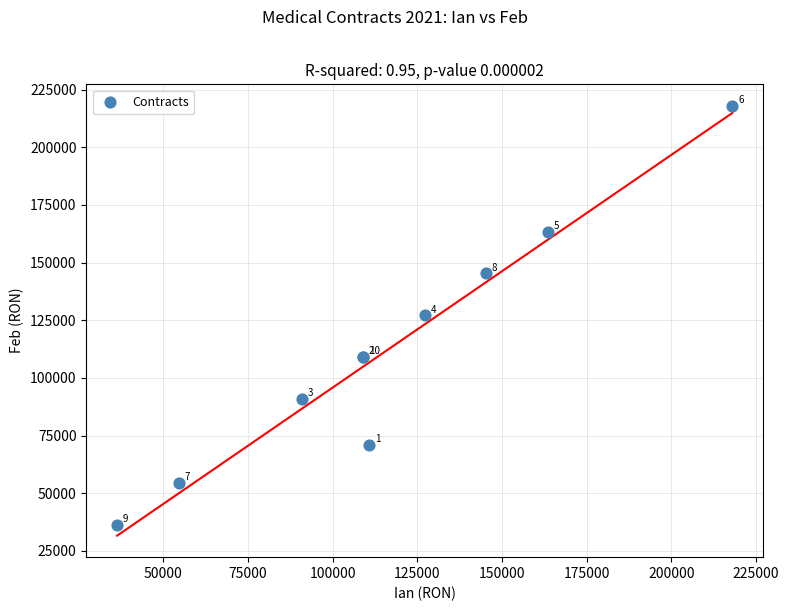

What Y value in the scatter plot is closest to 127166?

127166.7